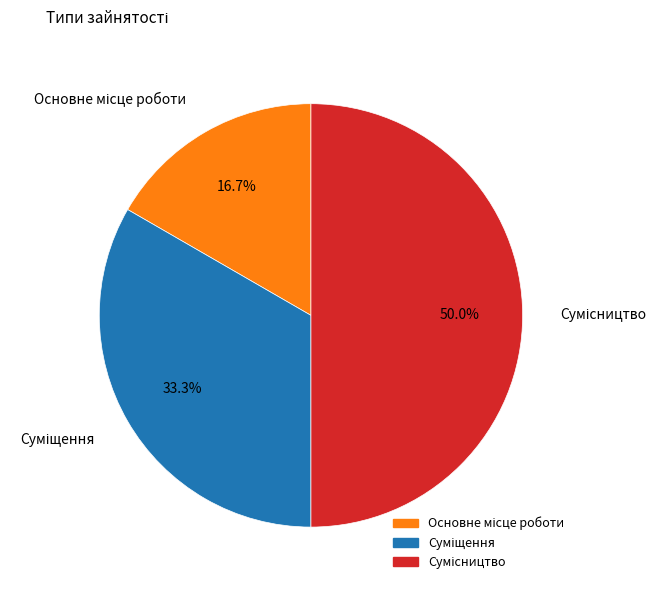

What portion of the pie excludes Суміщення?

66.7%